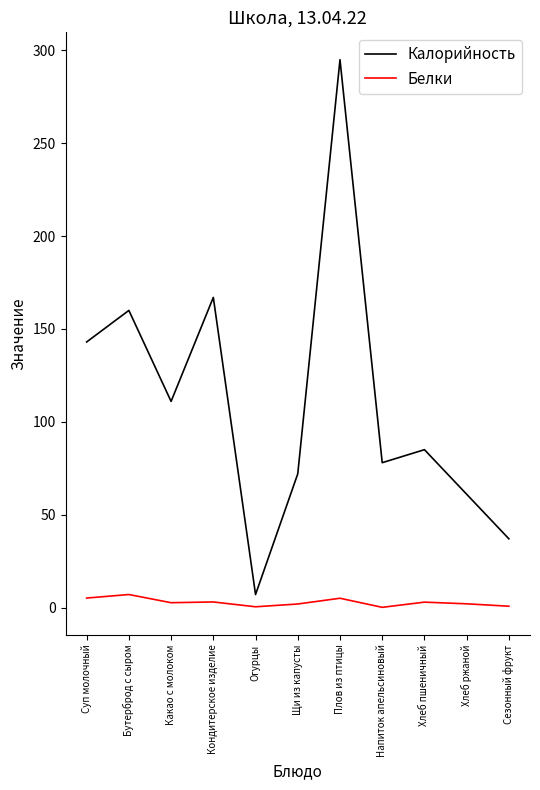

At which category is the sum across all series the highest?

Плов из птицы